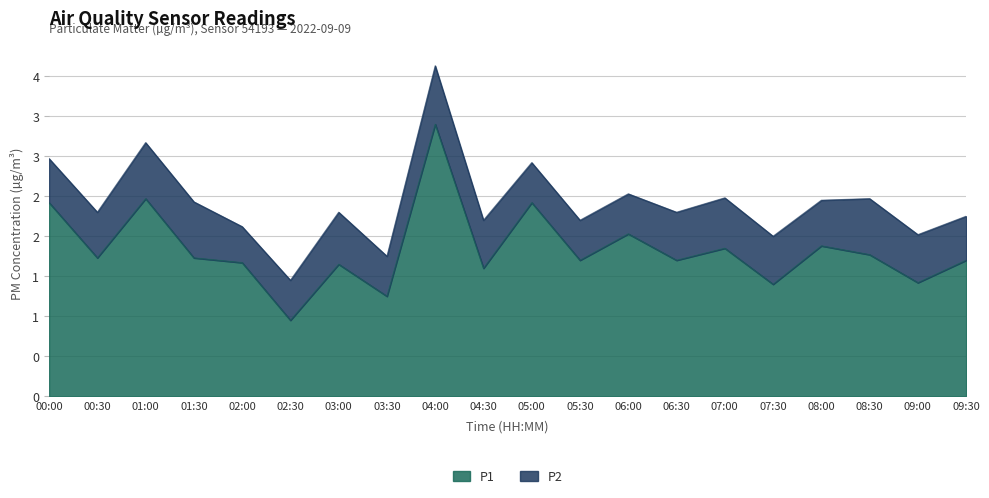

List the labels in order of value, smallest first.

02:30, 03:30, 07:30, 09:00, 04:30, 03:00, 02:00, 05:30, 06:30, 09:30, 00:30, 01:30, 08:30, 07:00, 08:00, 06:00, 00:00, 05:00, 01:00, 04:00